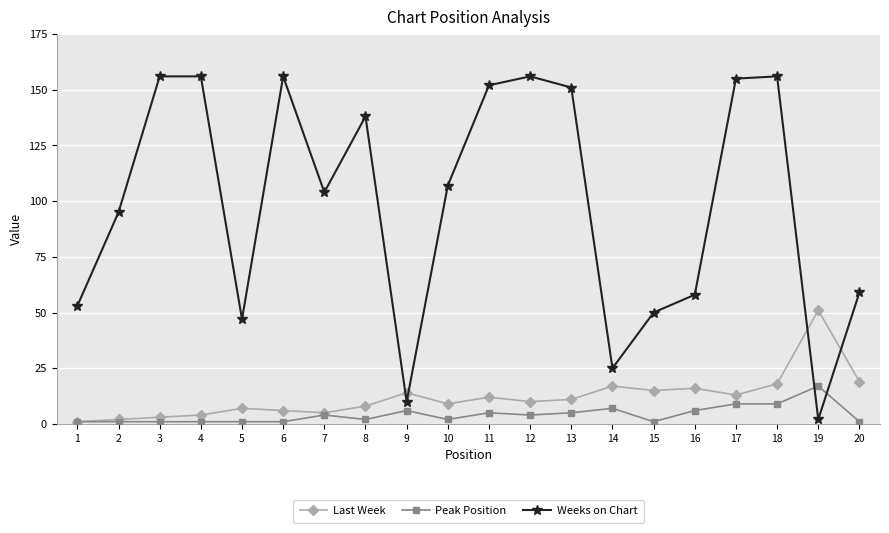

True or false: Weeks on Chart has a value of 276 at 3.

False